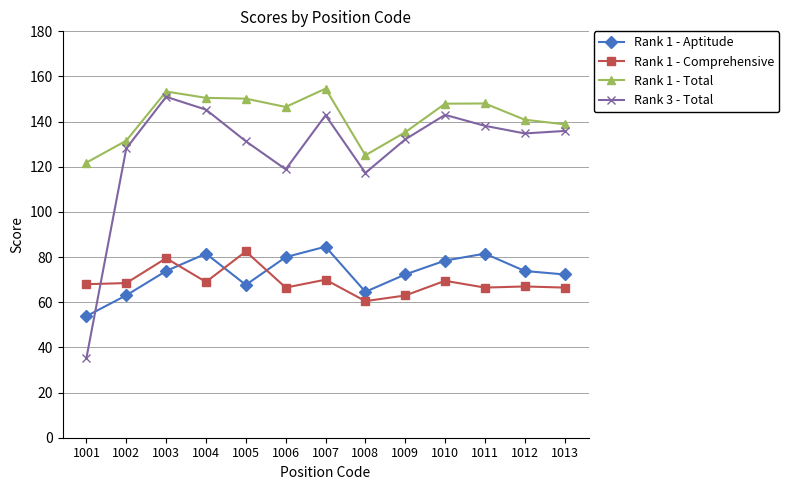

At which category does Rank 3 - Total reach its first local valley?

1006